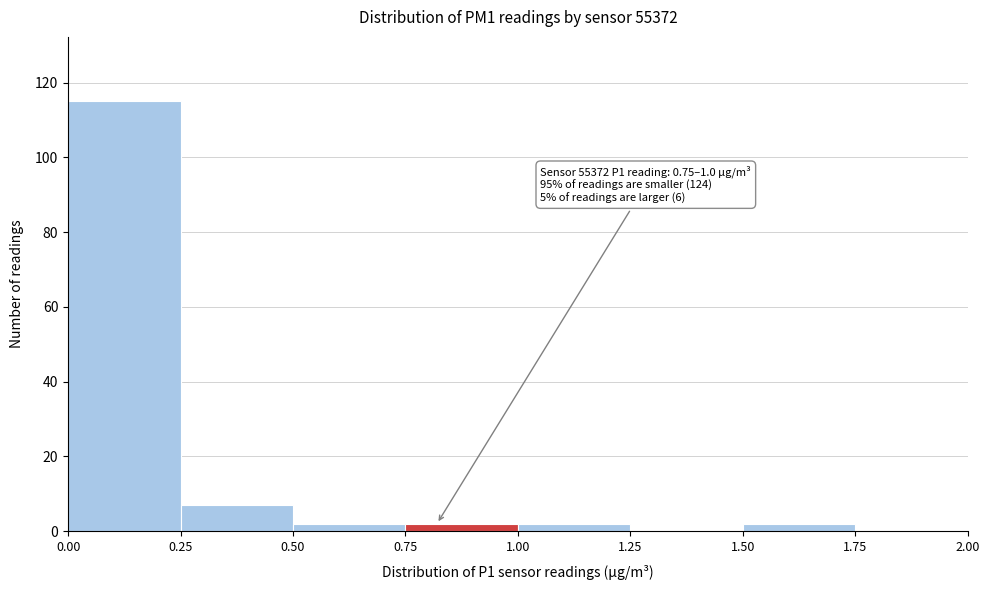

Which range on the x-axis has the tallest bar?

0.00 to 0.25